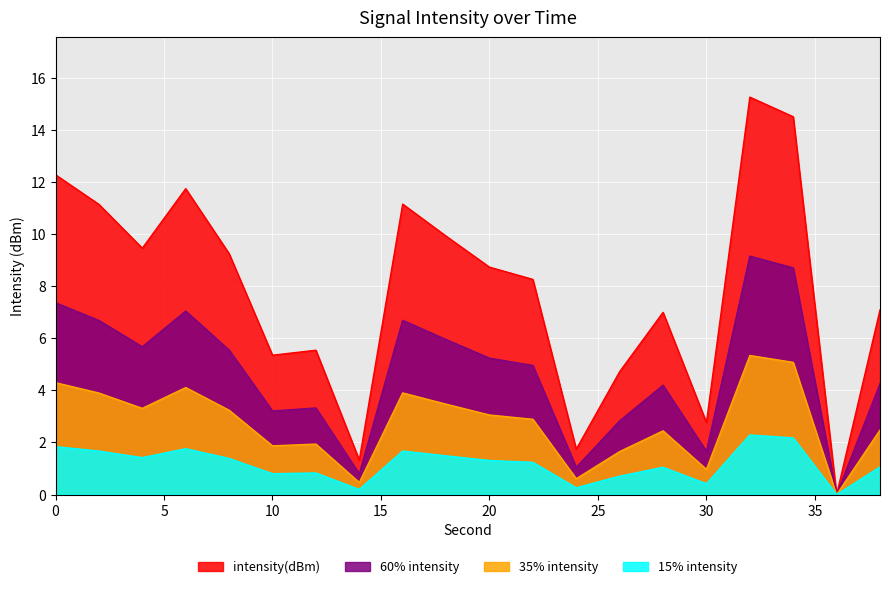

Which has a higher value, 24 or 8?

8